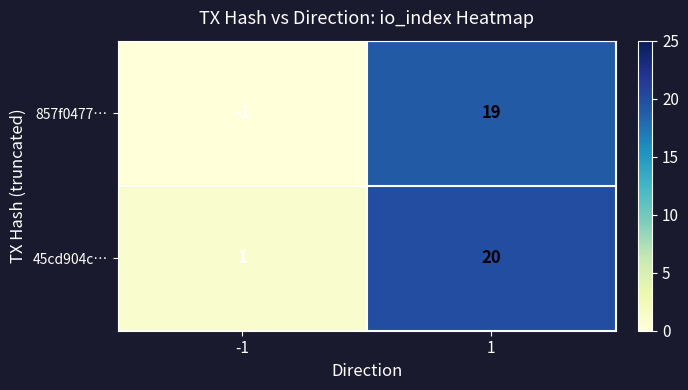

Which series changed the most between -1 and 1?

857f0477…